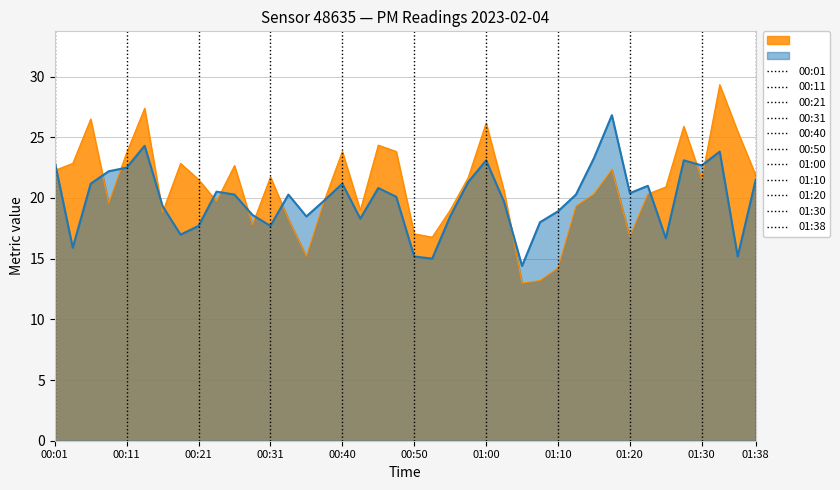

What is the label of the 26th point from the left?

01:03